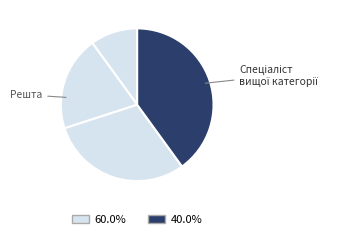

How many segments does this pie chart have?

4